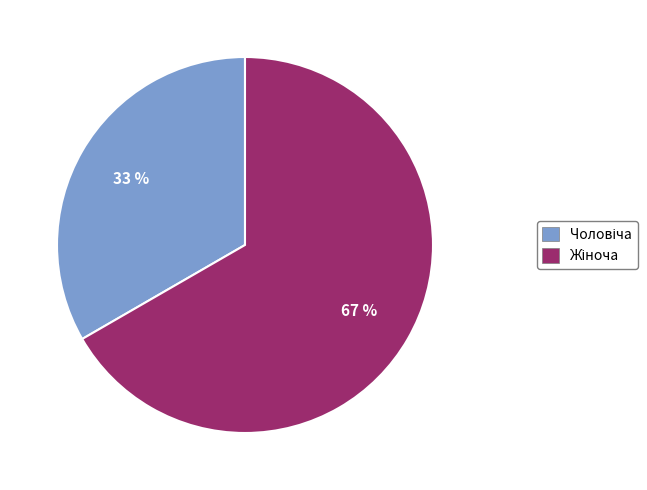

Does any single category account for the majority?

Yes